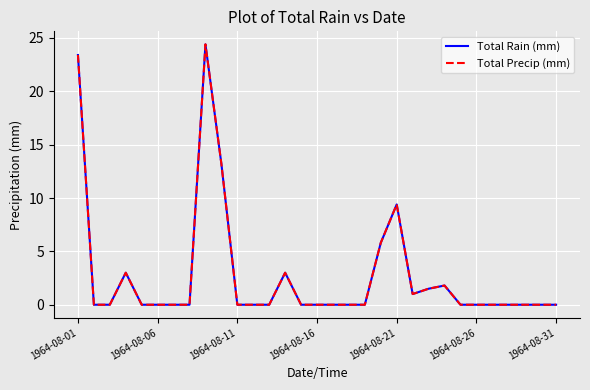

In Total Precip (mm), how many points are lower than both neighbors (excluding endpoints)?

1